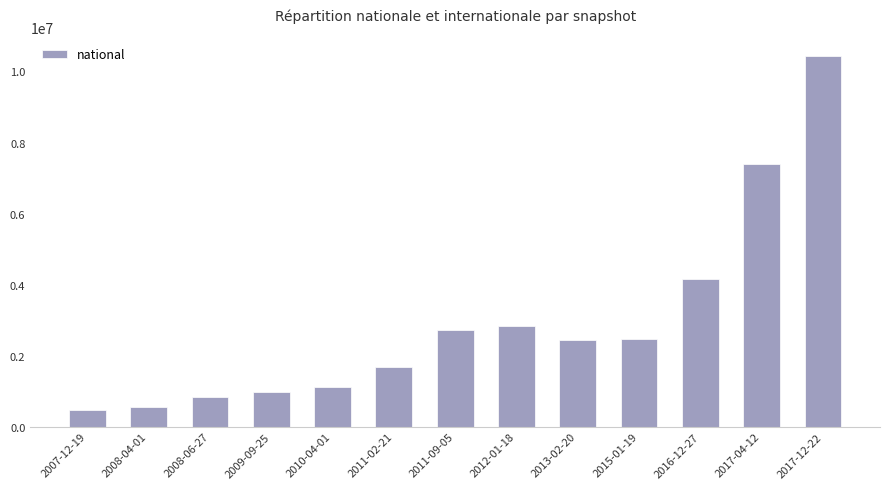

What is the label of the 3rd bar from the right?

2016-12-27